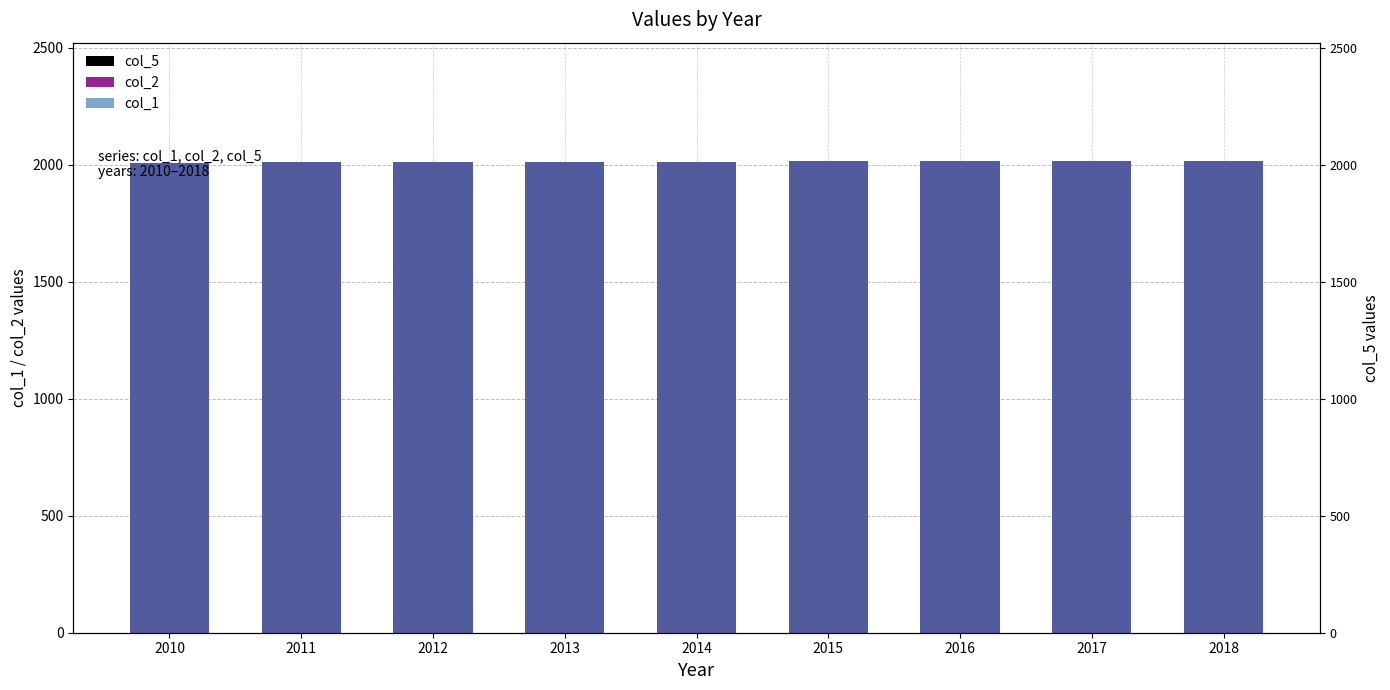

Reading left to right, extract all data points from this chart.

col_5: 2010=2010	2011=2011	2012=2012	2013=2013	2014=2014	2015=2015	2016=2016	2017=2017	2018=2018
col_2: 2010=2010	2011=2011	2012=2012	2013=2013	2014=2014	2015=2015	2016=2016	2017=2017	2018=2018
col_1: 2010=2010	2011=2011	2012=2012	2013=2013	2014=2014	2015=2015	2016=2016	2017=2017	2018=2018